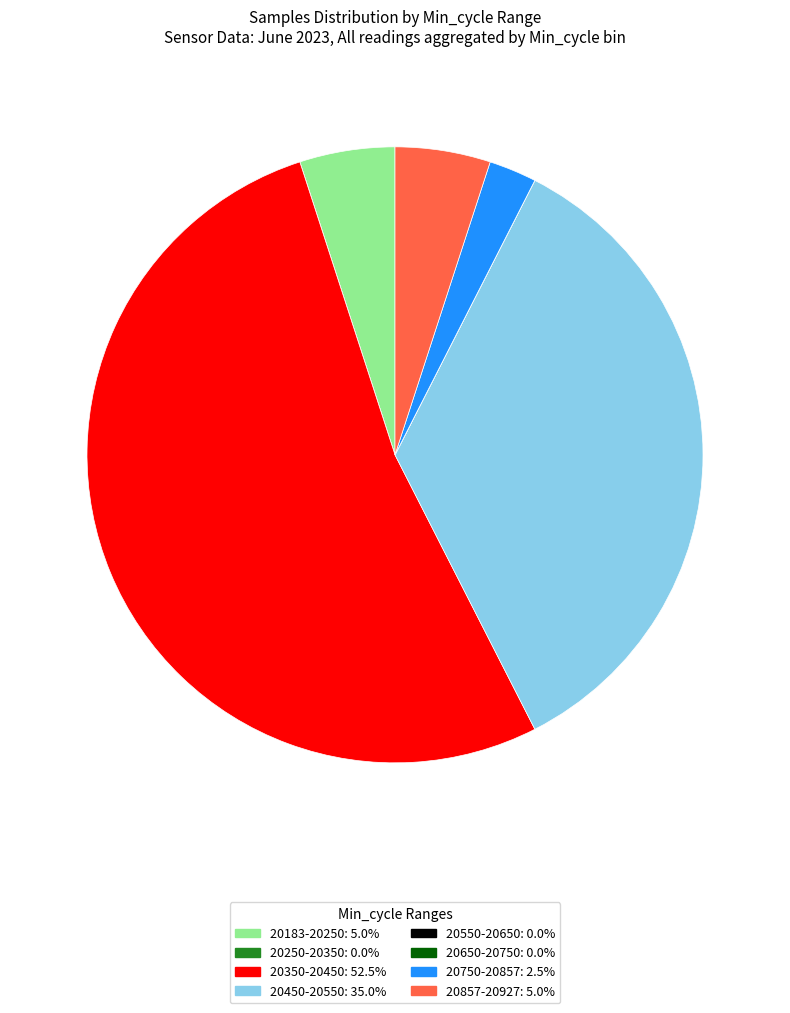

Is there a majority slice in this chart?

Yes